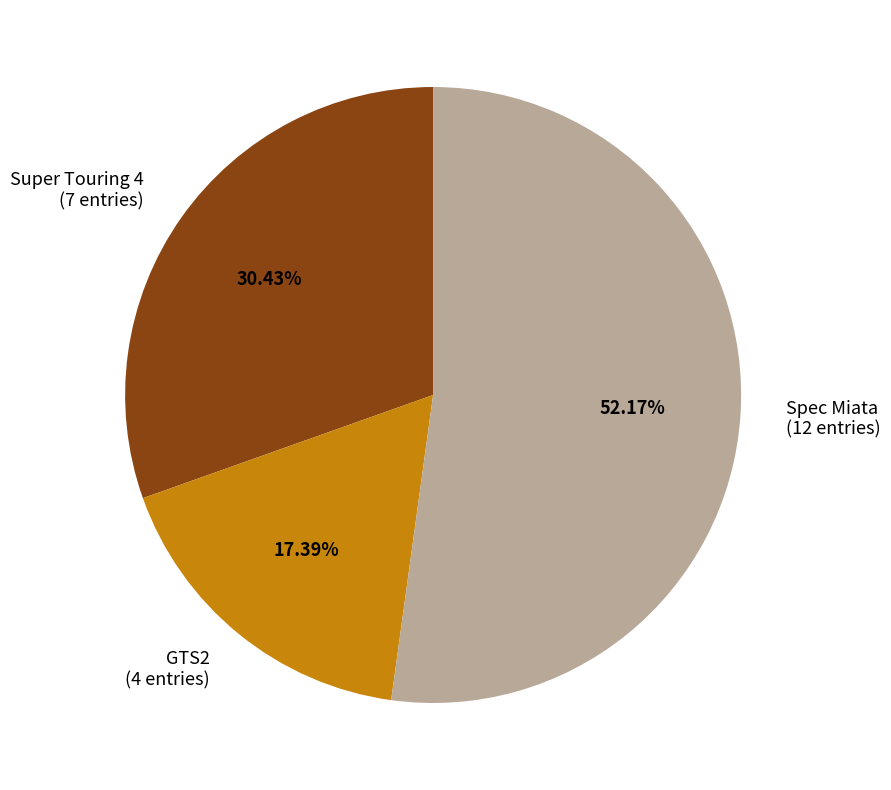

Which slice is the smallest?

GTS2